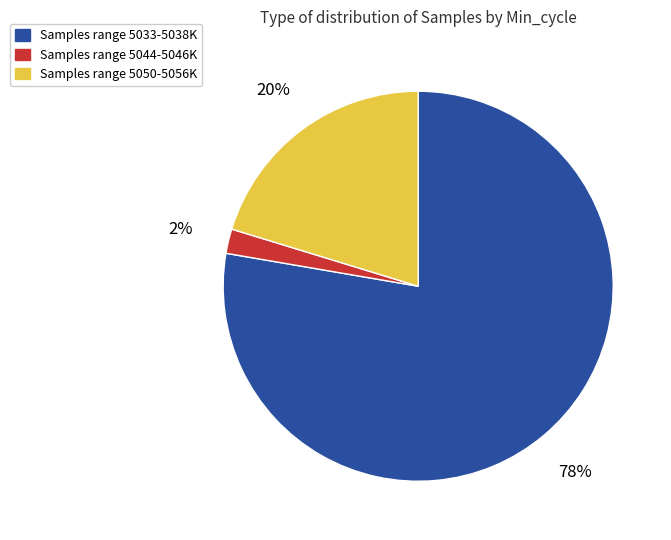

To the nearest percent, what is the average slice percentage?

33%